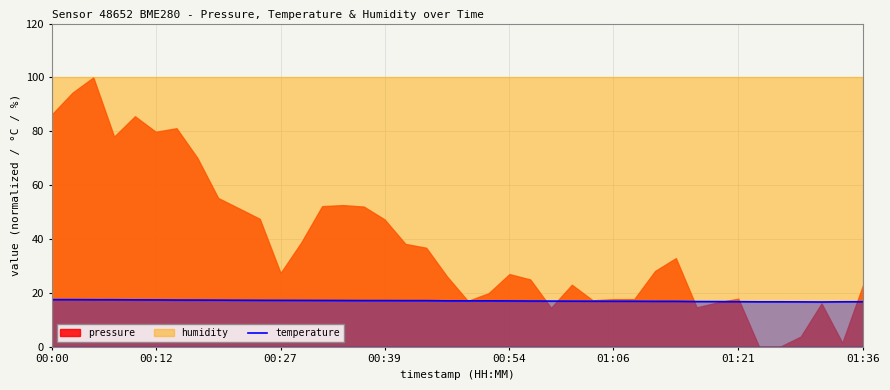

True or false: temperature has a value of 17.5 at 00:00.

True